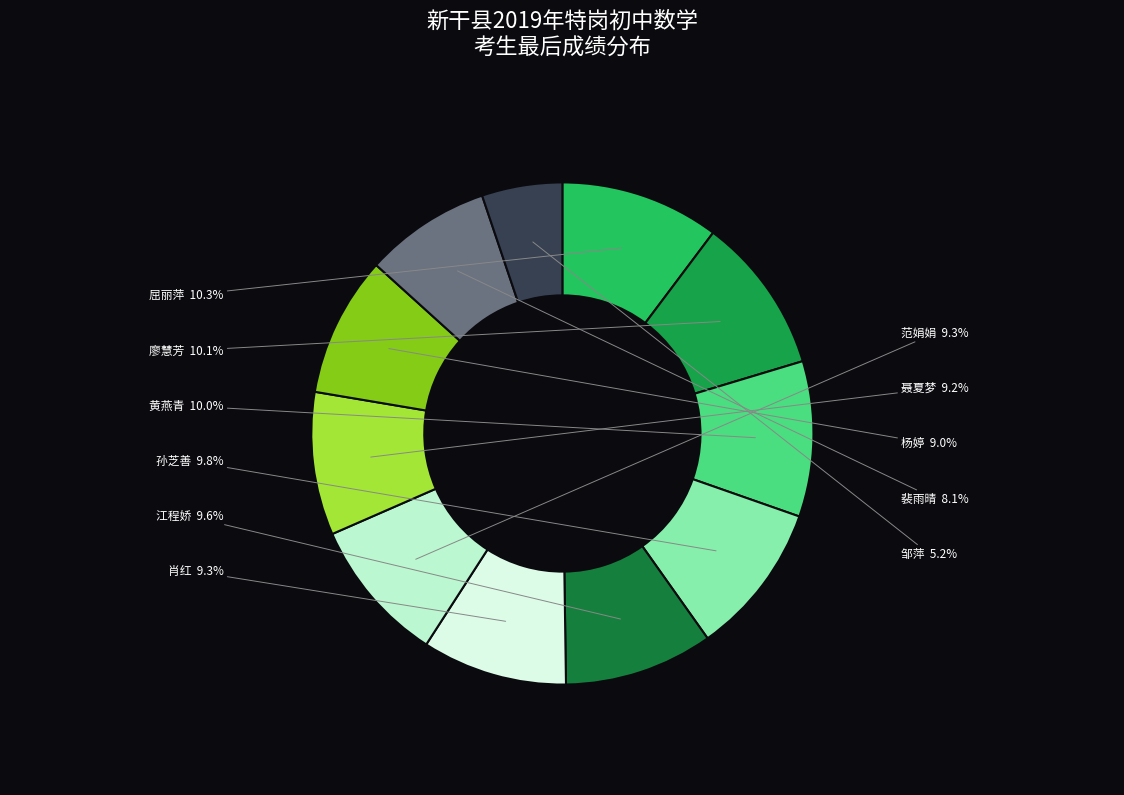

Approximately how many times larger is the value at 孙芝善 compared to 裴雨晴?

1.2